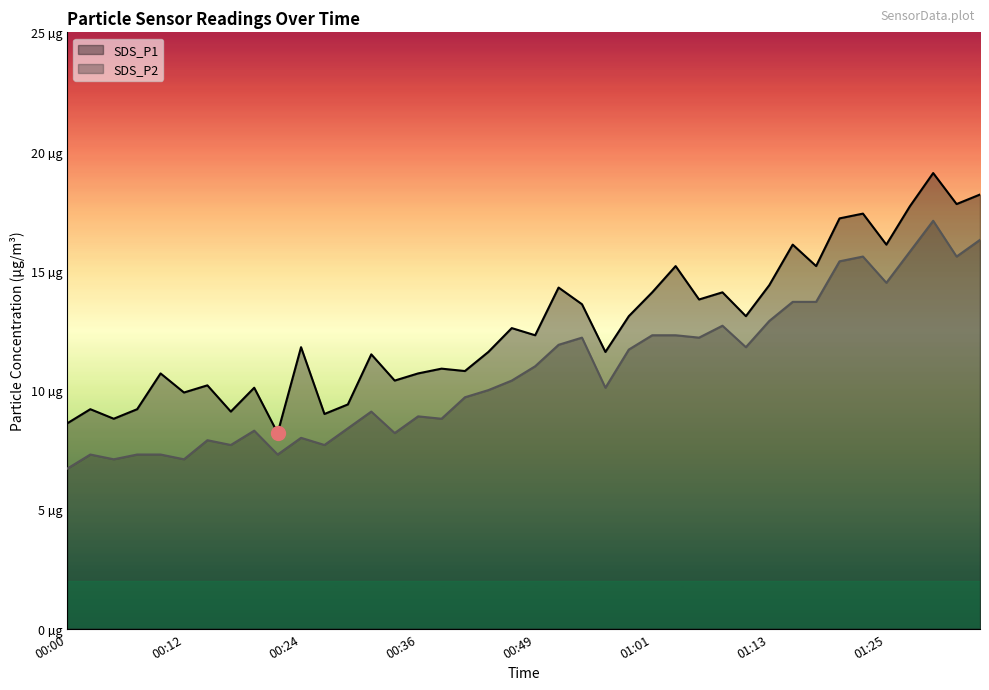

Which series changed the most between 00:36 and 23?

SDS_P2